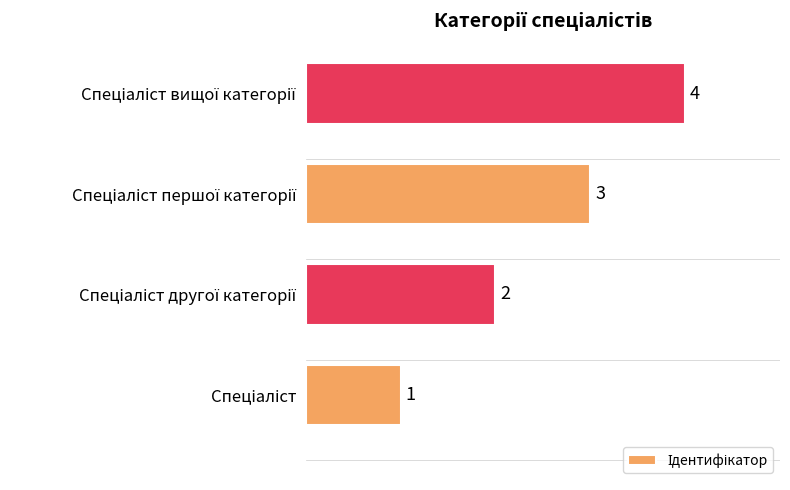

How many values are below 3?

2